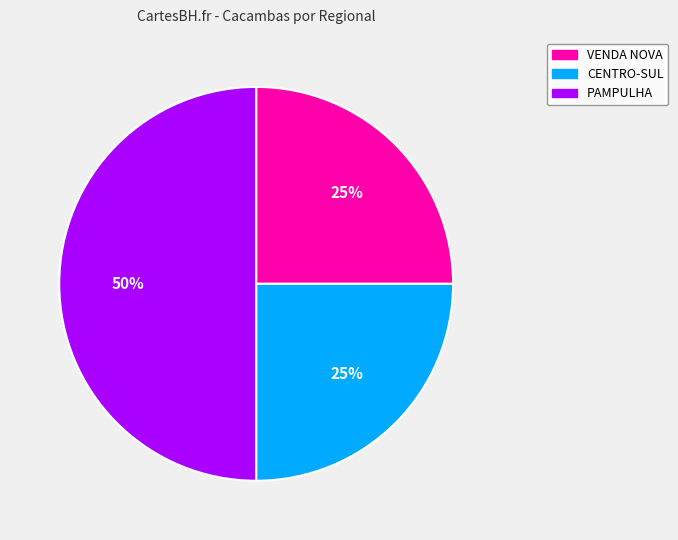

Combined, do VENDA NOVA and PAMPULHA account for over 50%?

Yes